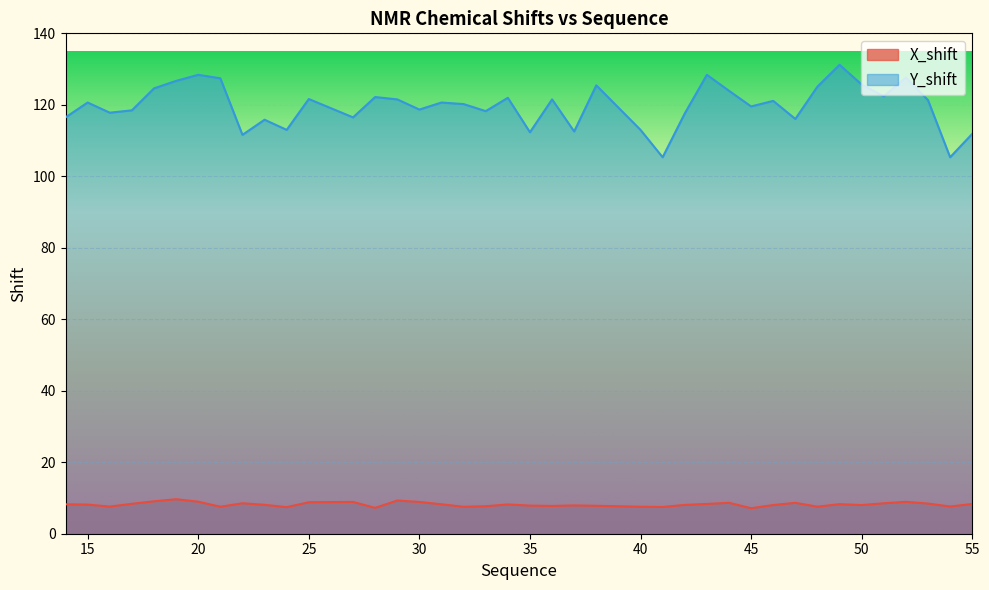

Which series has the largest total across all categories?

Y_shift